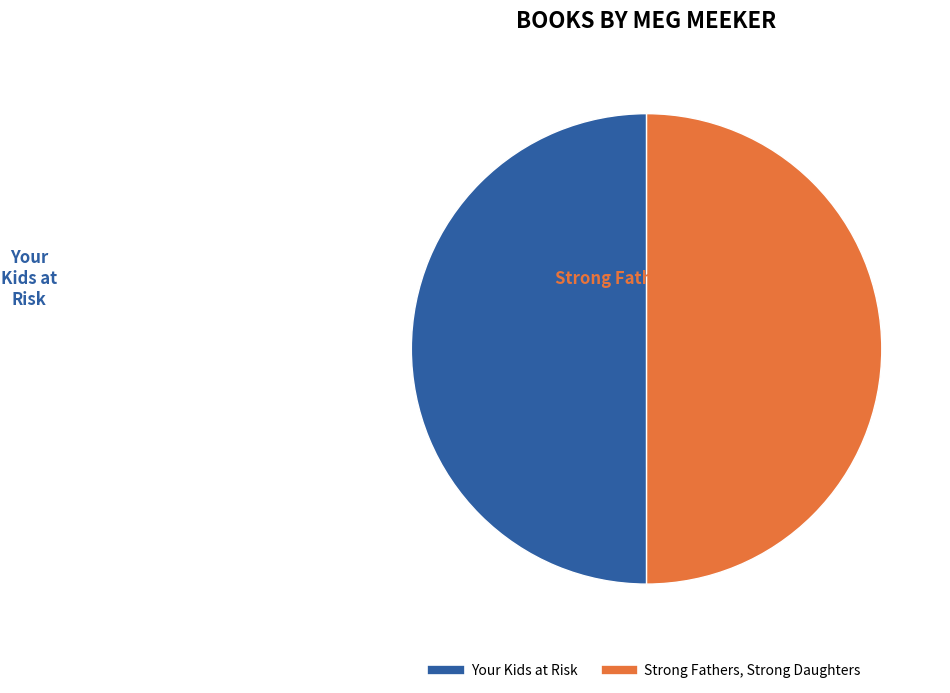

Combined, do Your Kids at Risk and Strong Fathers, Strong Daughters account for over 50%?

Yes